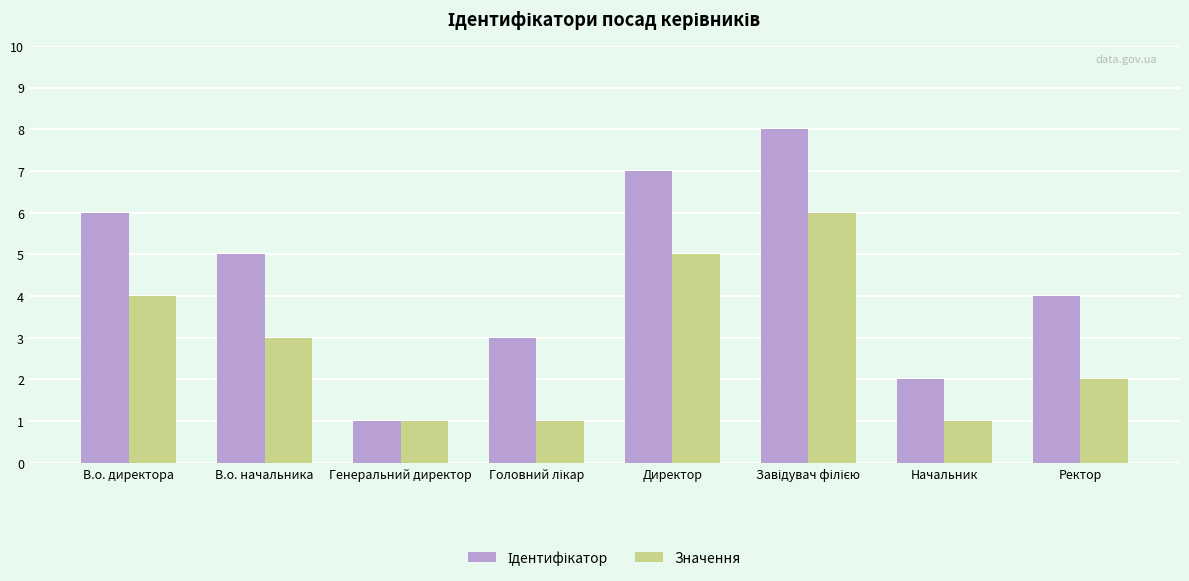

What is the total value across all series at Ректор?

6